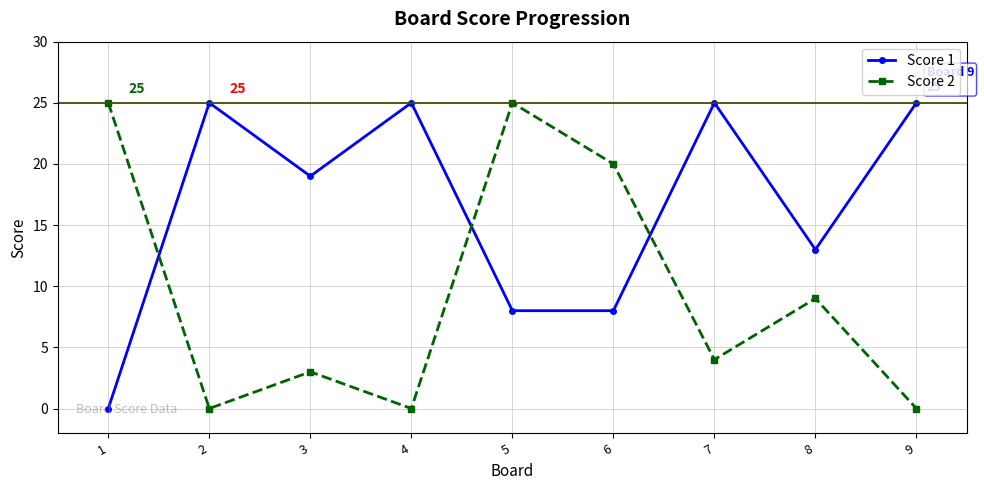

What is the spread (max minus min) of values at 7?

21